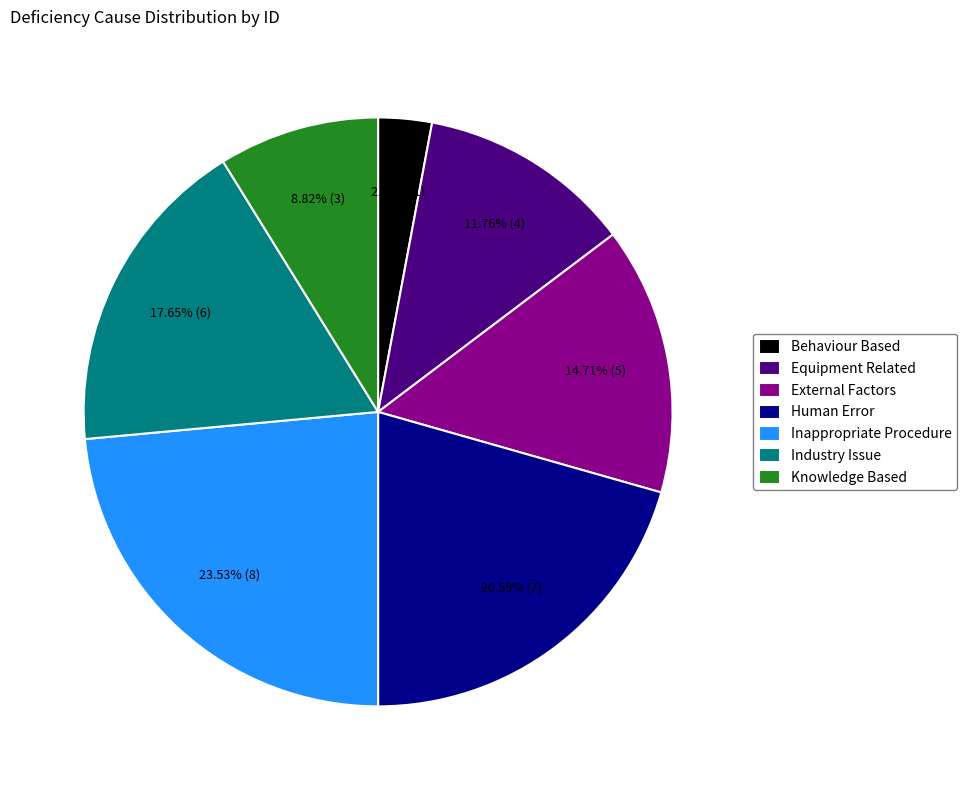

How many slices are in this pie chart?

7